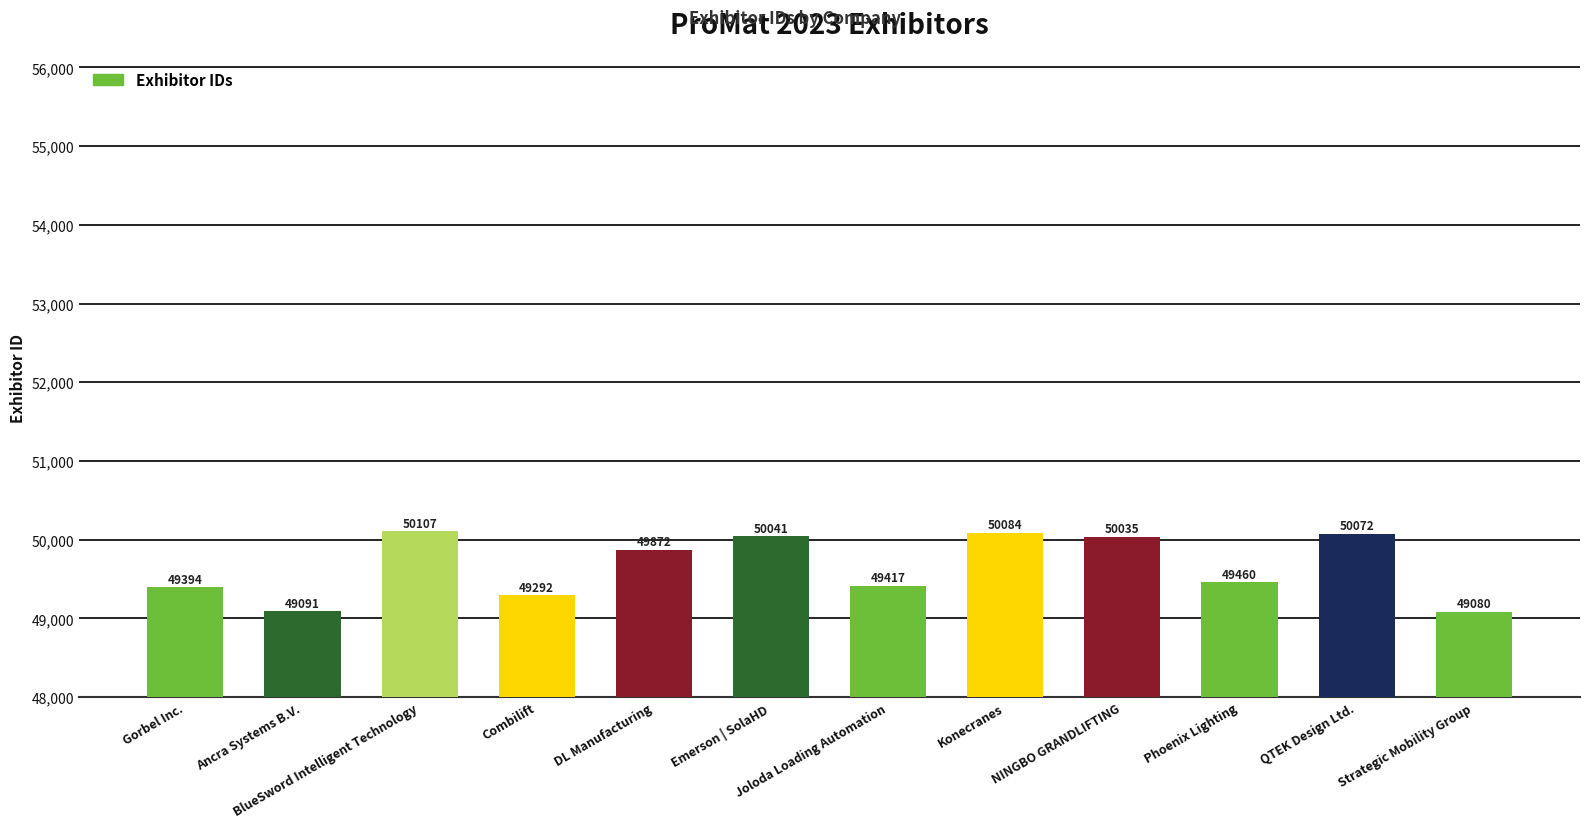

What is the value of the 6th bar from the left?

50041